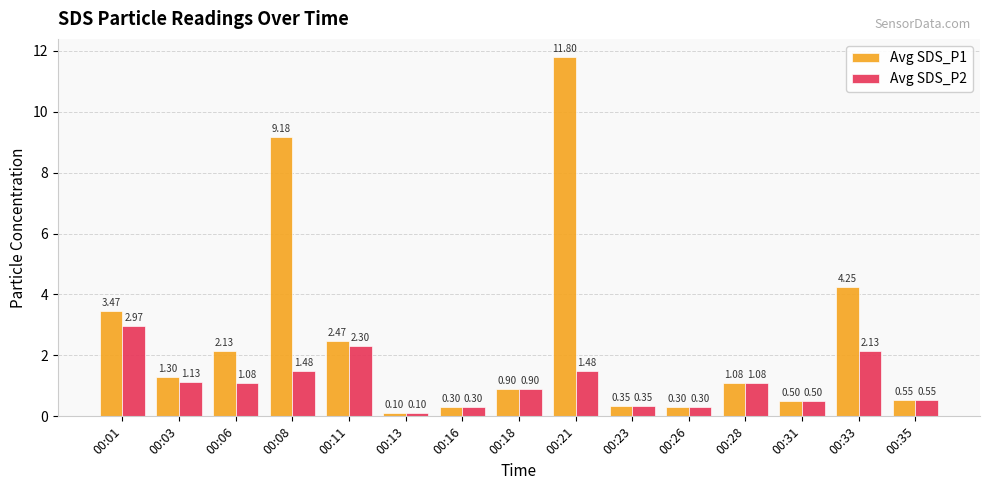

What is the average value of the Avg SDS_P1 series?

2.6